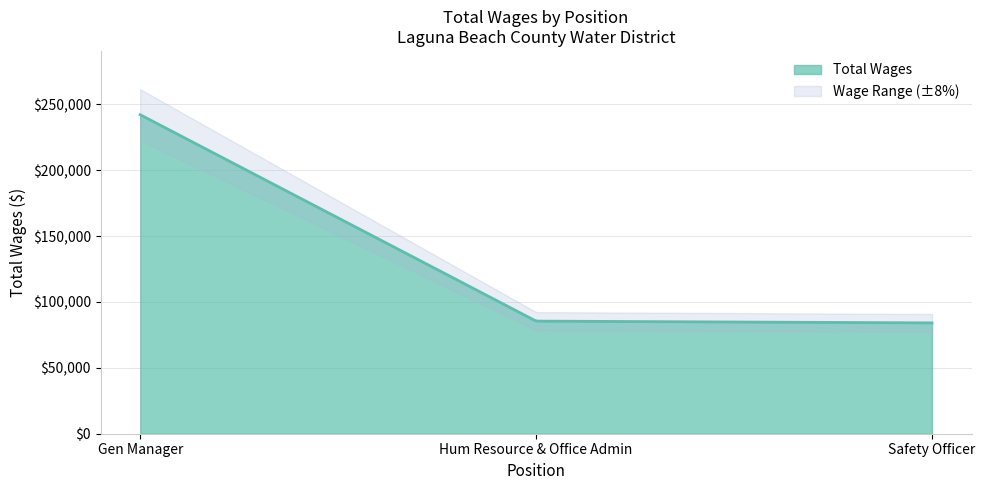

Reading left to right, transcribe all the data shown in this chart.

Gen Manager=242178	Hum Resource & Office Admin=85492	Safety Officer=84141